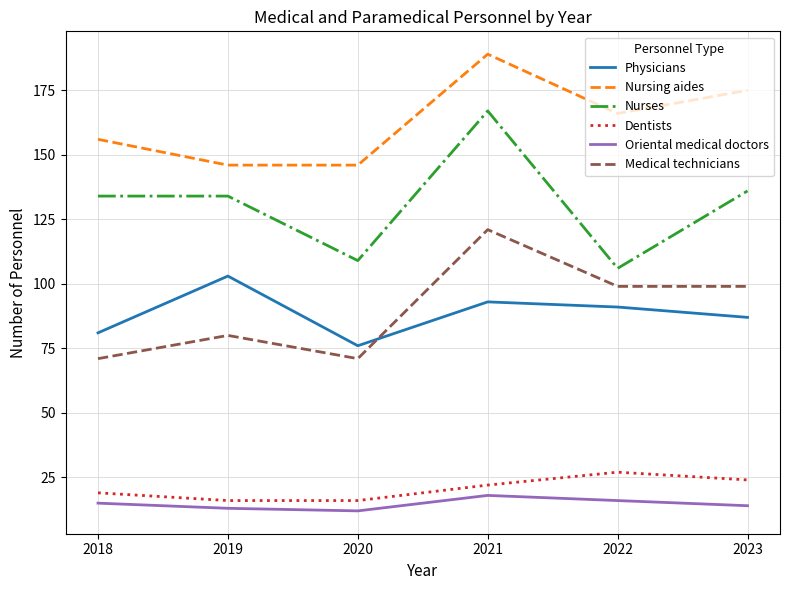

True or false: Oriental medical doctors and Nursing aides intersect in this chart.

False